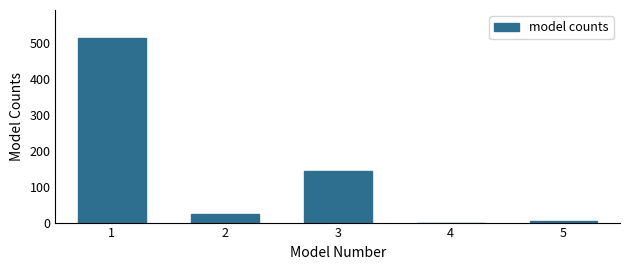

Reading left to right, transcribe all the data shown in this chart.

1=514.5	2=24.9	3=143.9	4=0.0	5=3.6